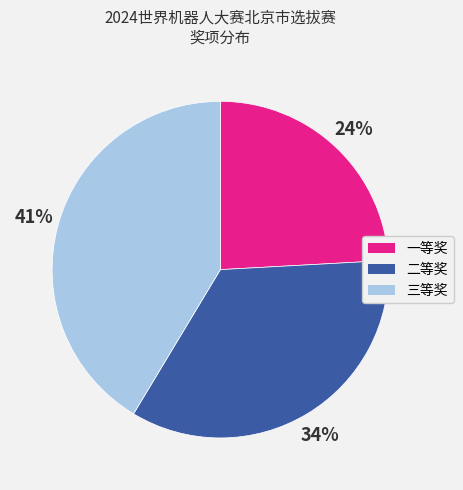

How many slices are in this pie chart?

3